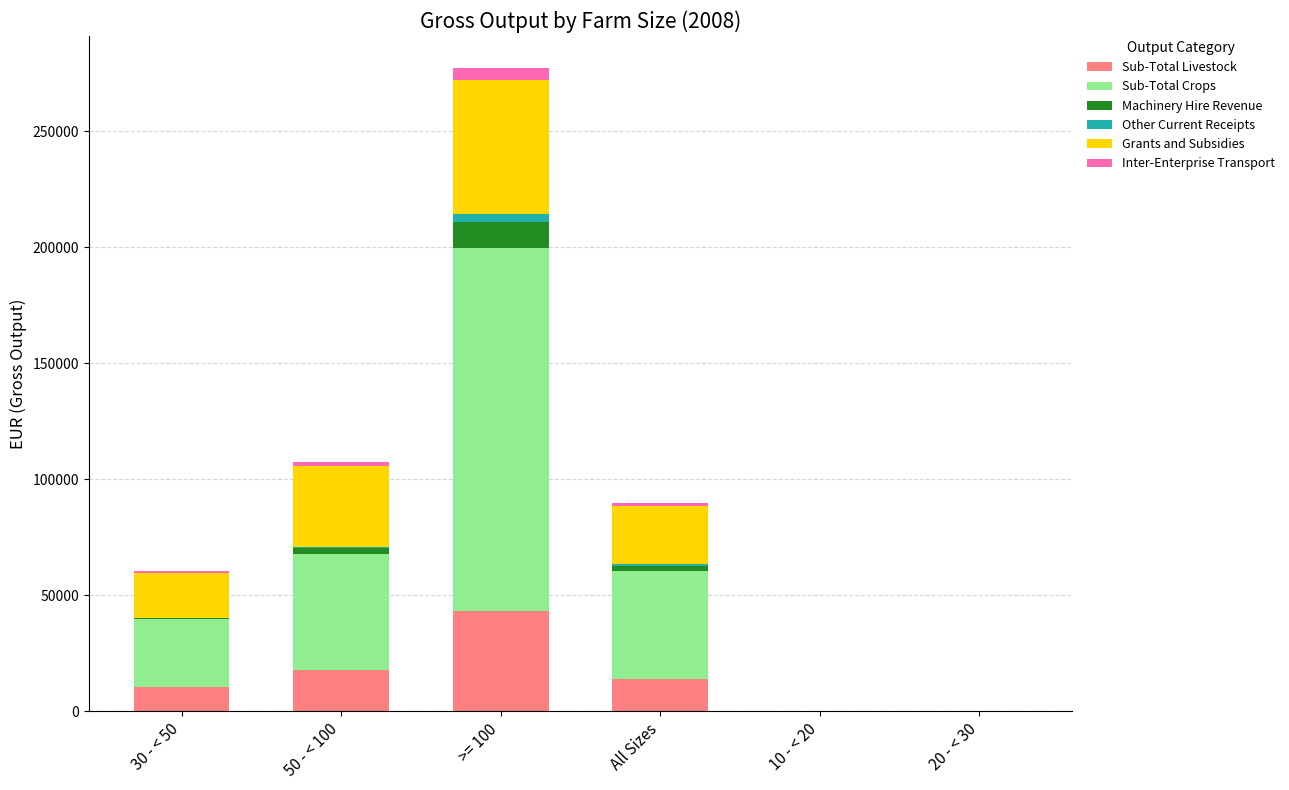

What is the maximum value for Sub-Total Livestock?

43181